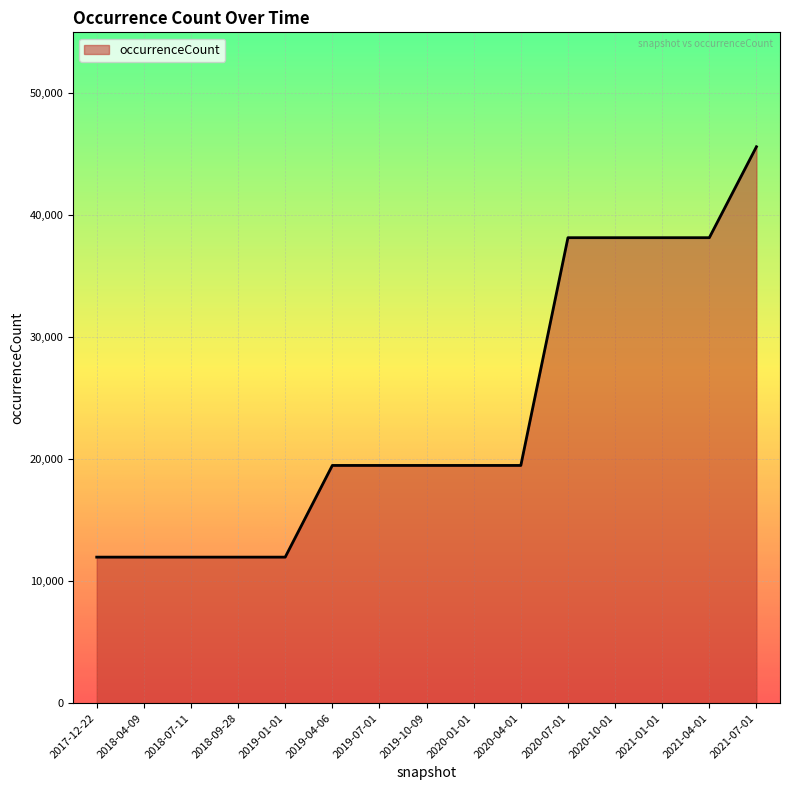

Reading left to right, what are all the values shown in this chart?

2017-12-22=11973	2018-04-09=11973	2018-07-11=11973	2018-09-28=11973	2019-01-01=11973	2019-04-06=19491	2019-07-01=19491	2019-10-09=19491	2020-01-01=19491	2020-04-01=19491	2020-07-01=38163	2020-10-01=38163	2021-01-01=38163	2021-04-01=38163	2021-07-01=45620